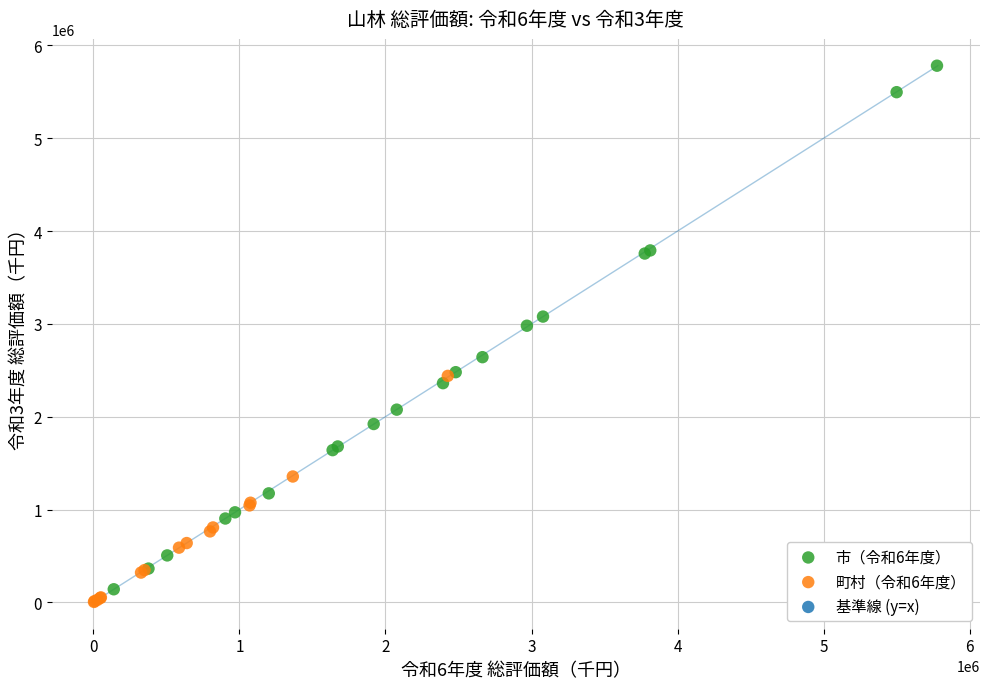

Which series reaches the maximum Y coordinate?

市（令和6年度）